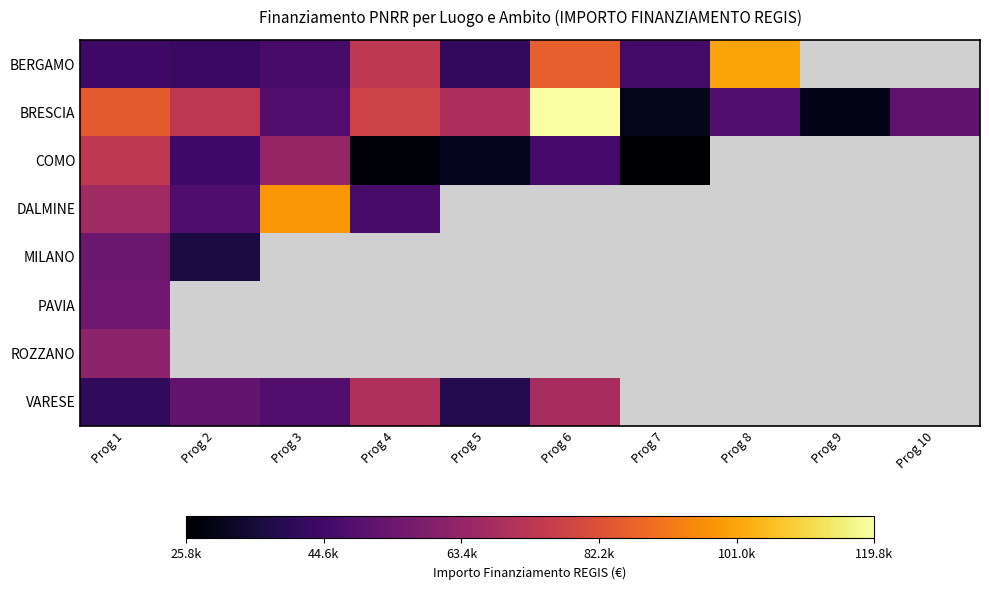

At which label does DALMINE reach its minimum?

Prog 4